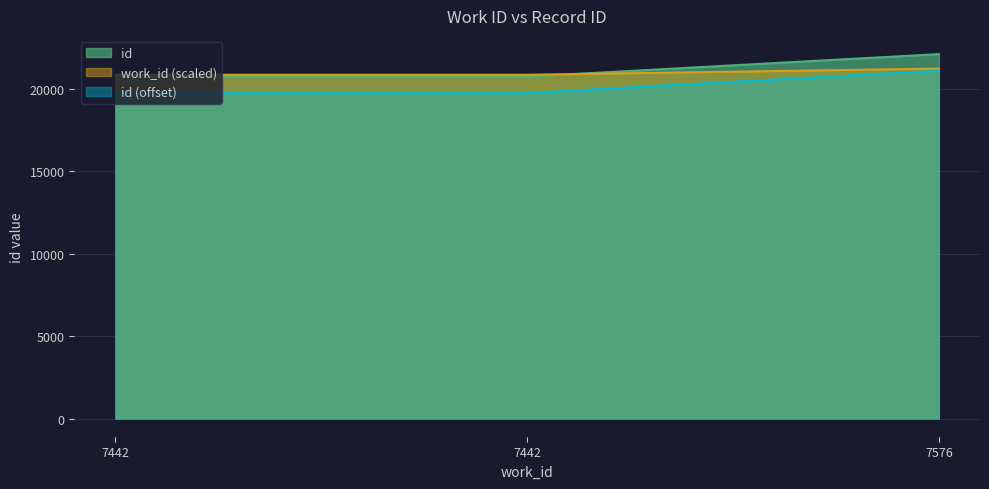

Which has a higher value, 7442 or 7576?

7576